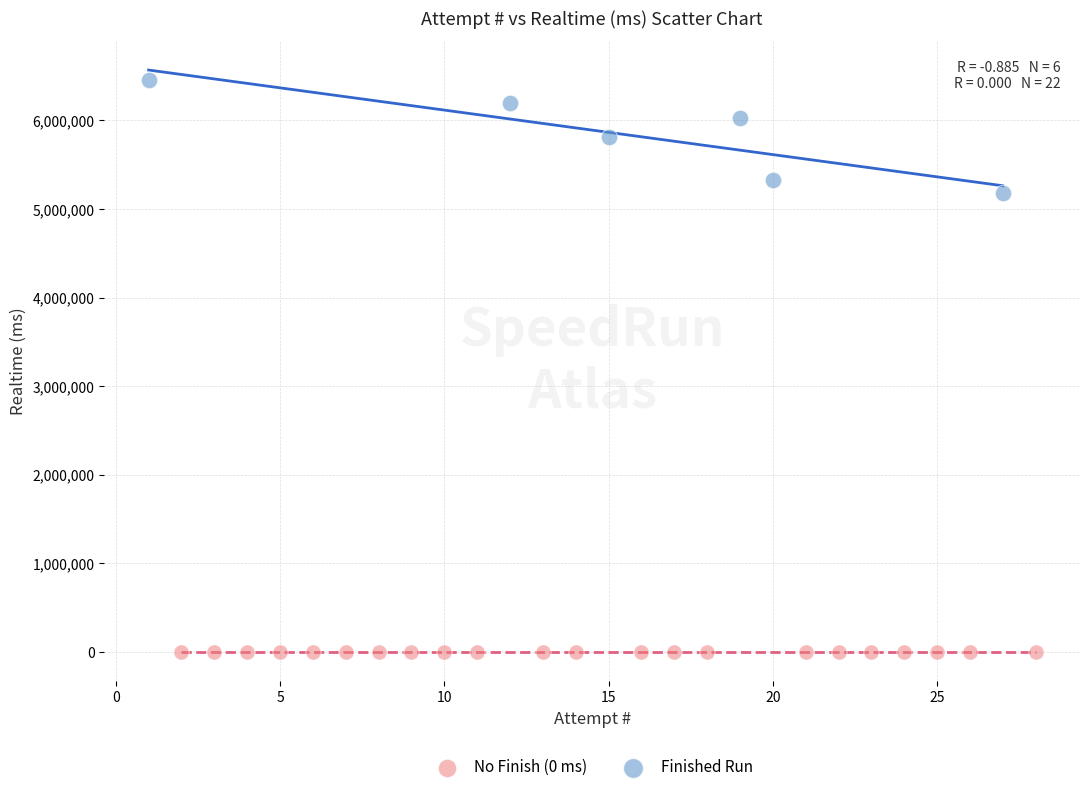

Which series reaches the maximum Y coordinate?

Finished Run